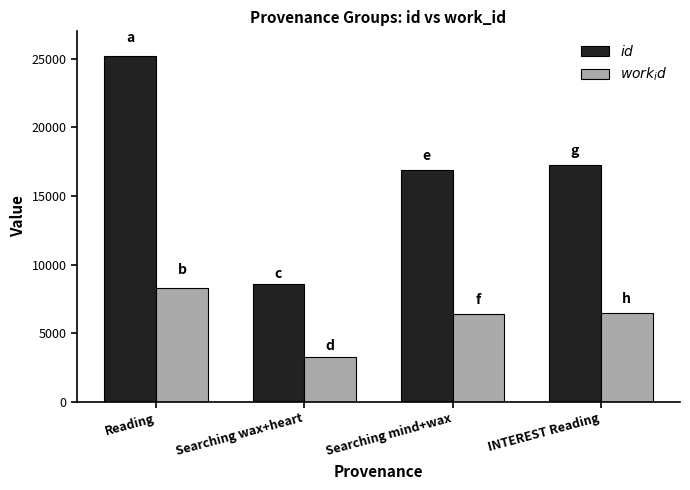

How many bars are there in total?

8